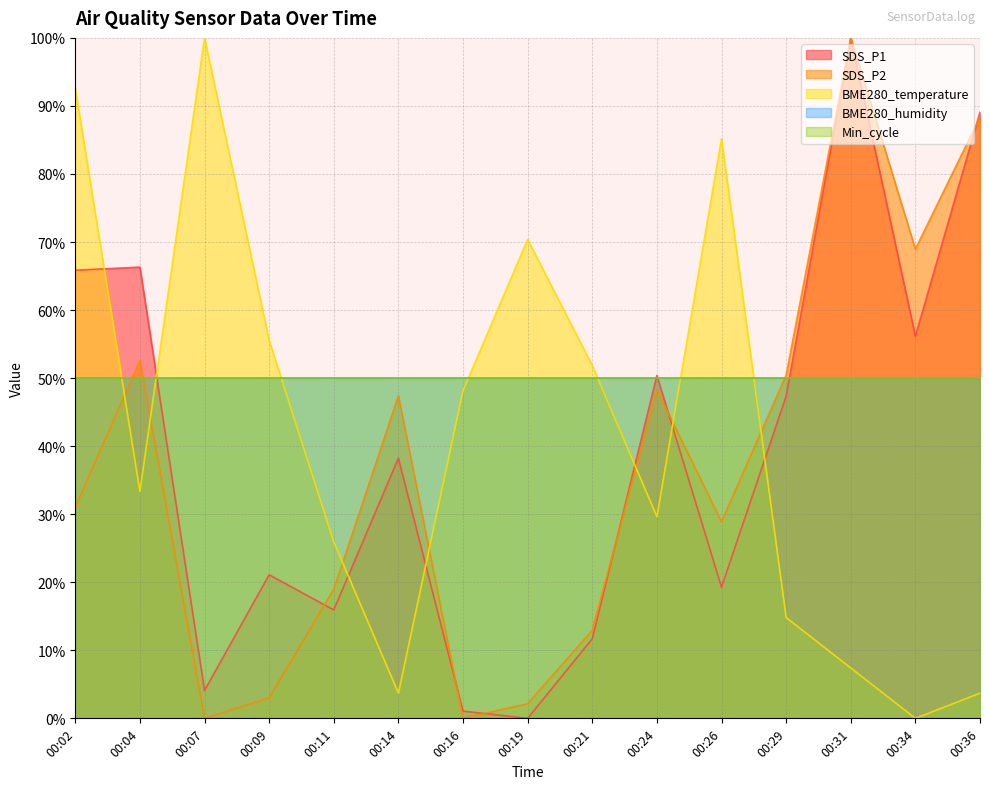

At which category does the chart reach its minimum across all series?

00:34